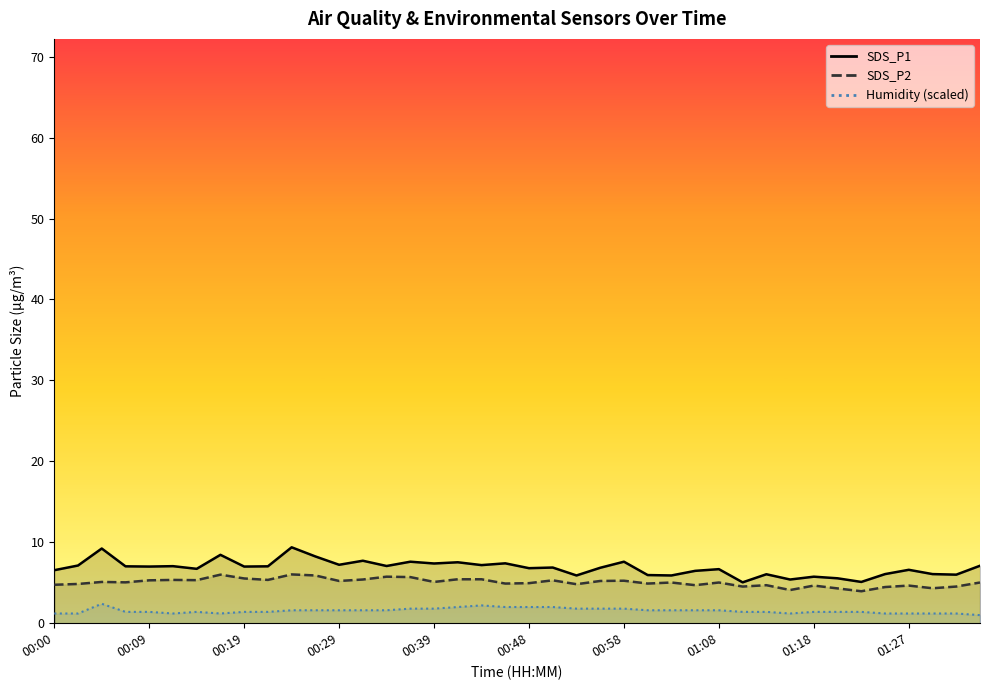

What is the difference between the maximum and minimum values in the SDS_P1 series?

4.3